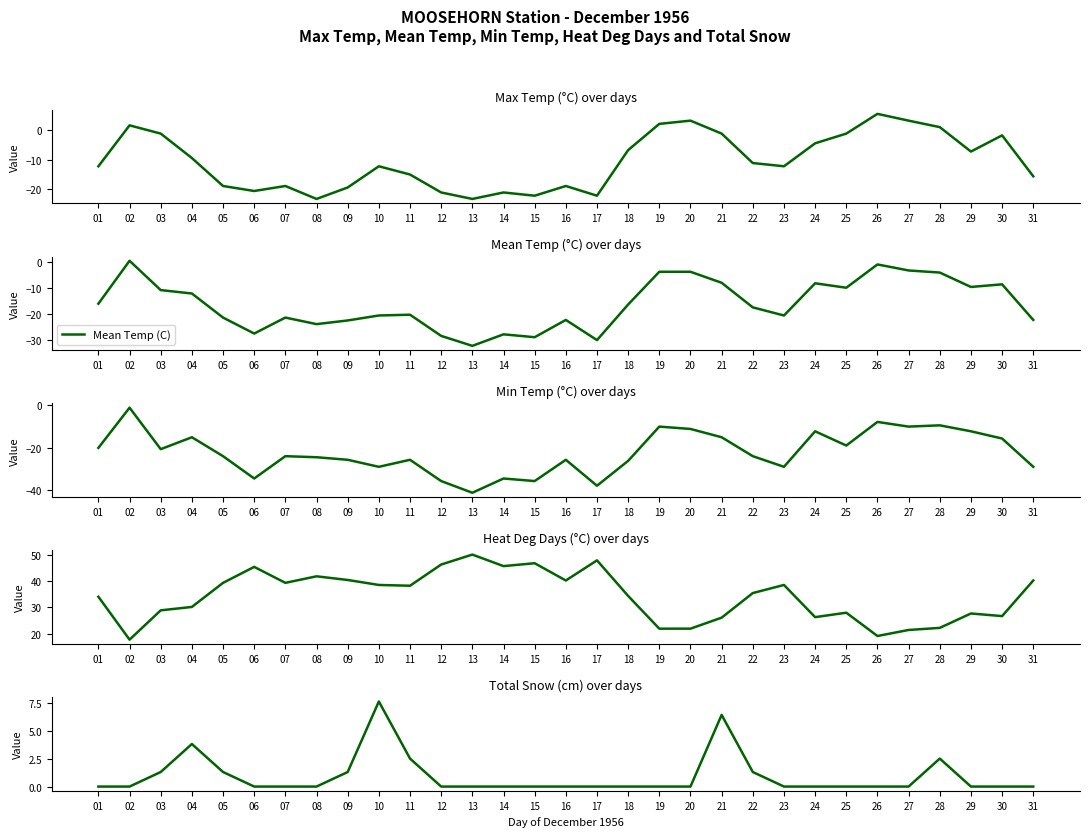

What is the value of the Min Temp (C) point at the 24th from the left?

-12.2